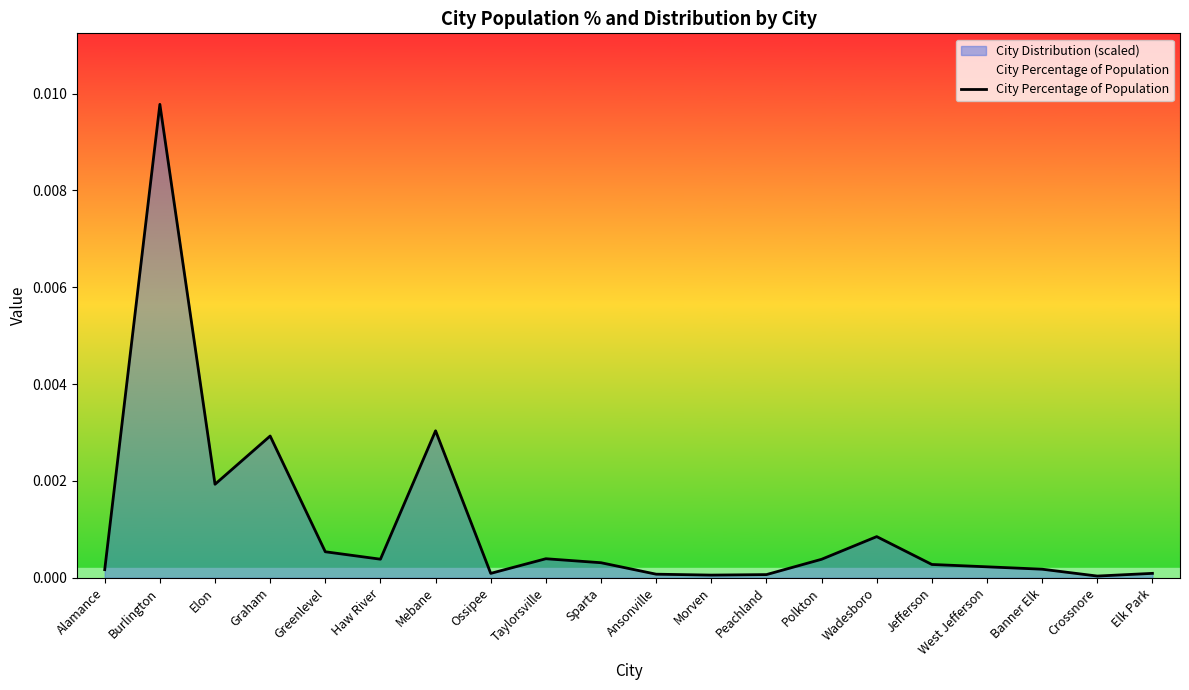

Which category has the highest value in the City Distribution (scaled) series?

Burlington